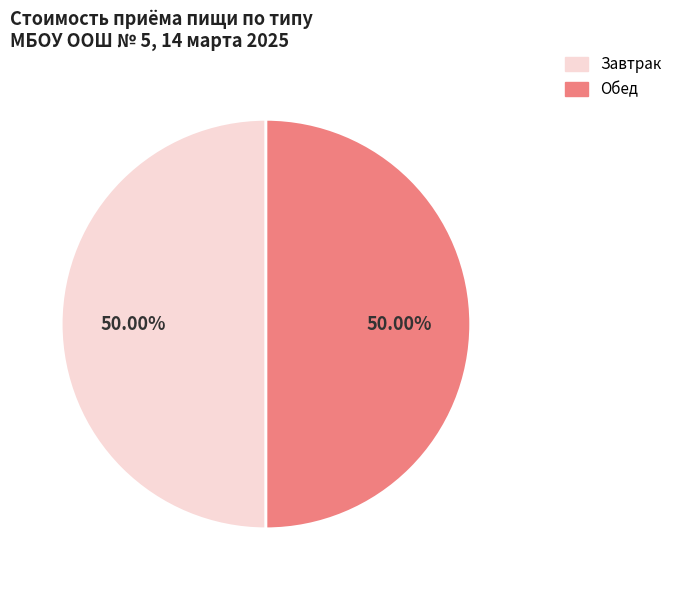

How many segments does this pie chart have?

2